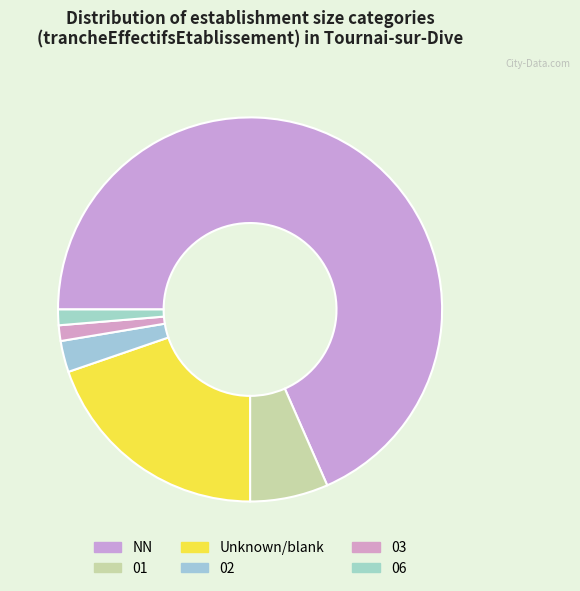

To the nearest percent, what percentage of the pie is 03?

1%